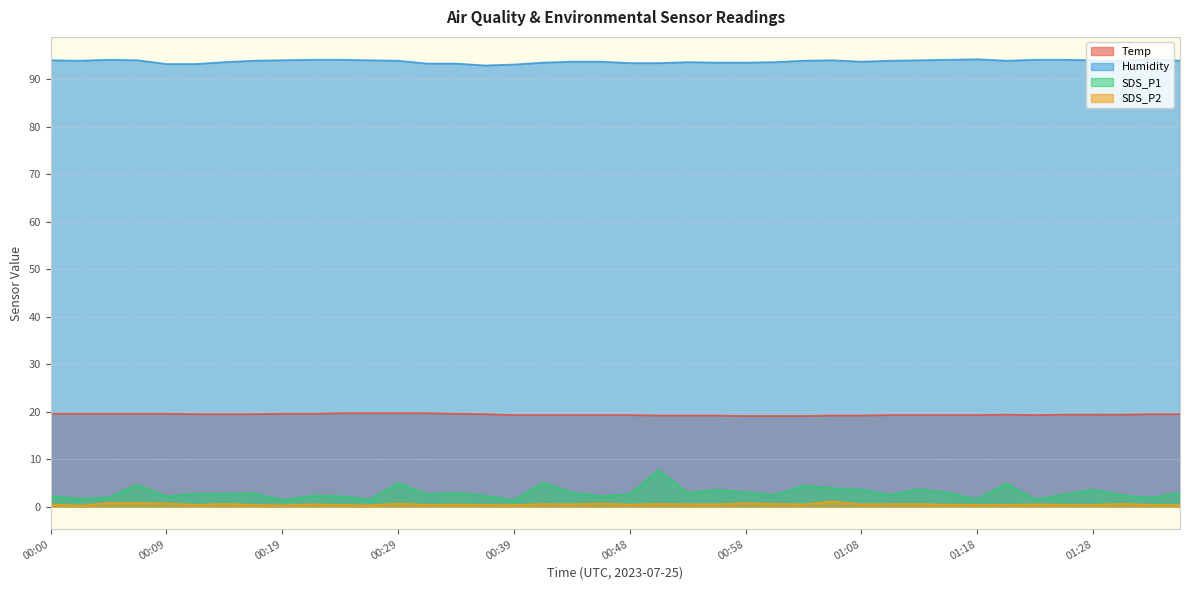

Which has a higher value, 01:32 or 00:48?

01:32